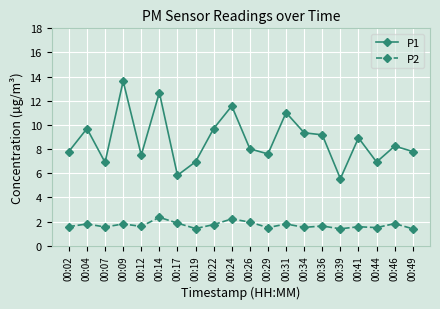

Which series has the largest range (max minus min)?

P1